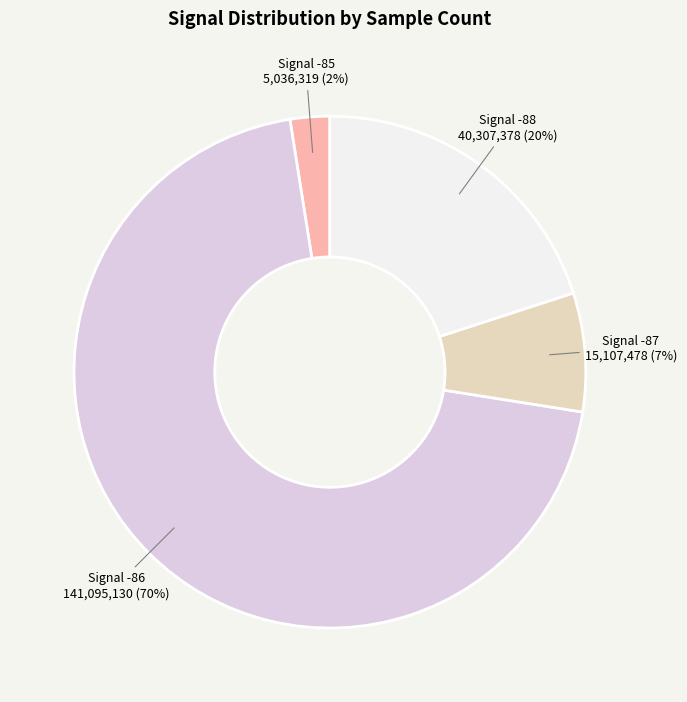

Does any single category account for the majority?

Yes